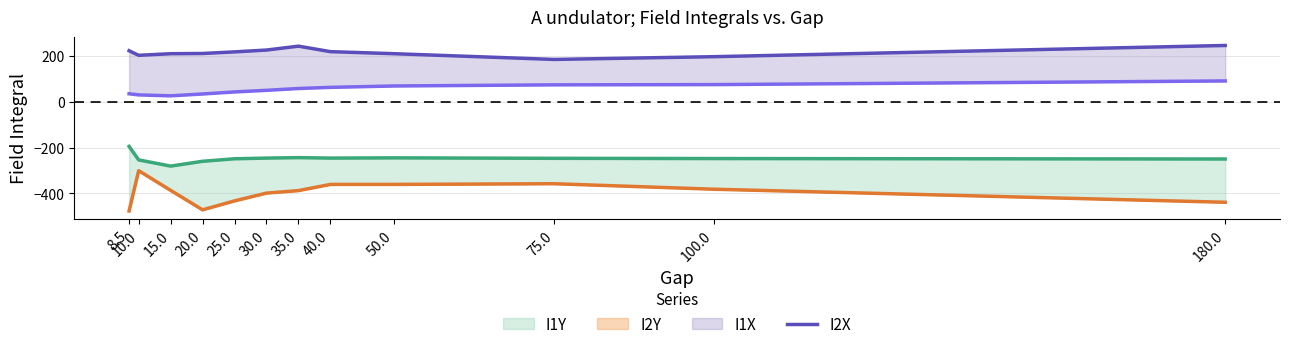

What is the sum of the I1X values at 10.0 and 40.0?

93